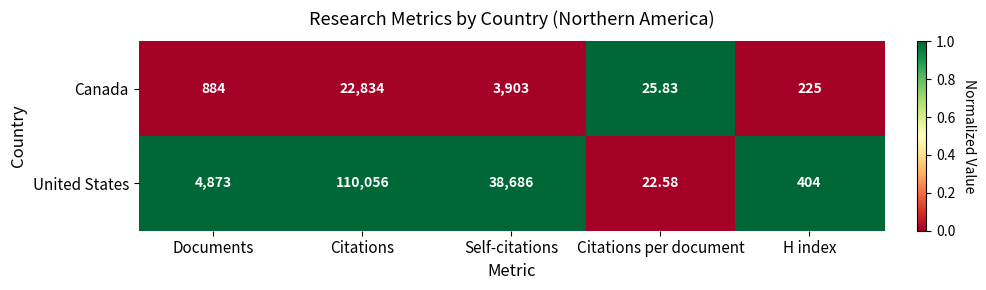

Where is Canada nearest to the value 11429?

Self-citations